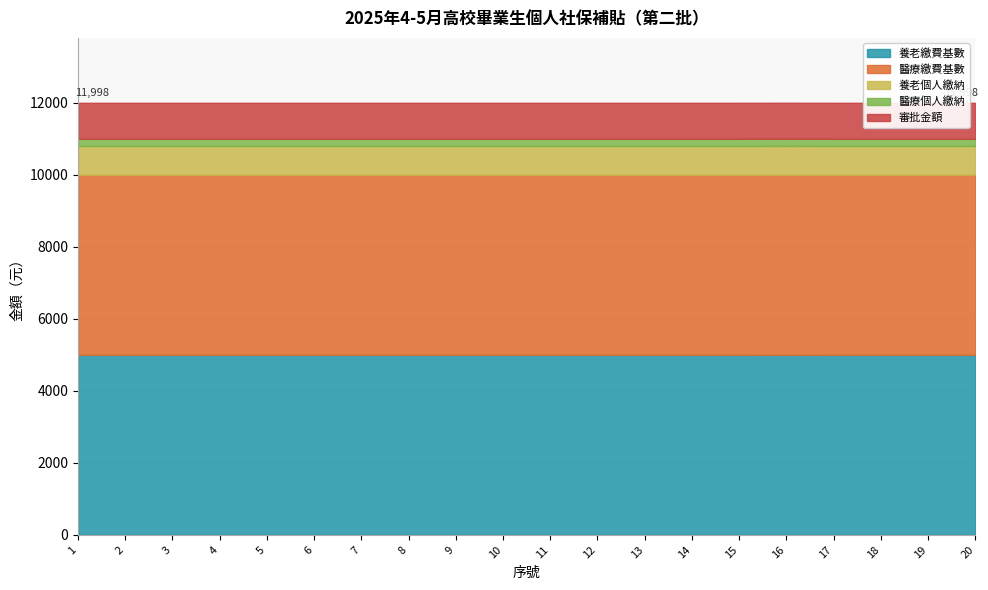

At which label is 醫療個人繳納 closest to 199?

1